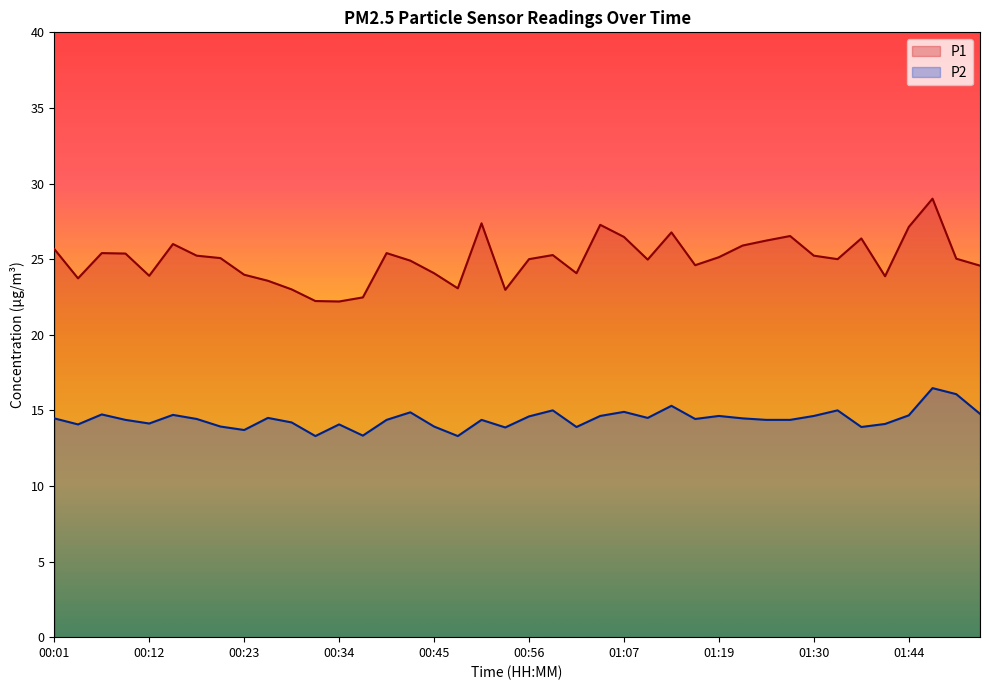

Rank the series by their maximum value, from highest to lowest.

P1, P2